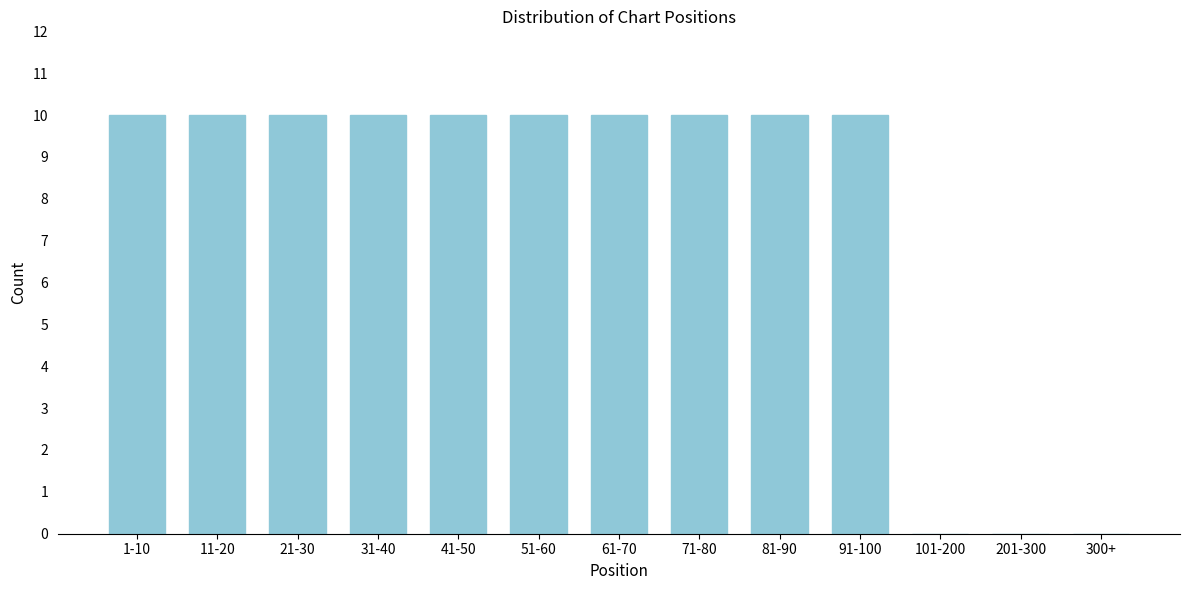

Reading left to right, what are all the values shown in this chart?

1-10=10	11-20=10	21-30=10	31-40=10	41-50=10	51-60=10	61-70=10	71-80=10	81-90=10	91-100=10	101-200=0	201-300=0	300+=0